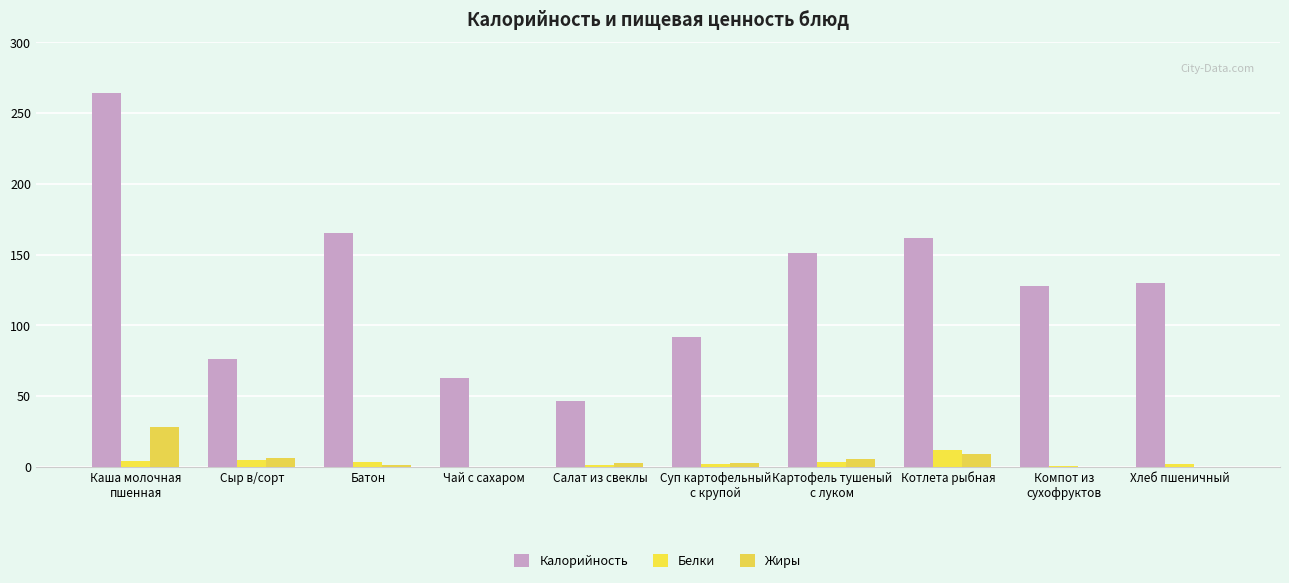

What is the value of the Белки bar at the 9th from the left?

0.6